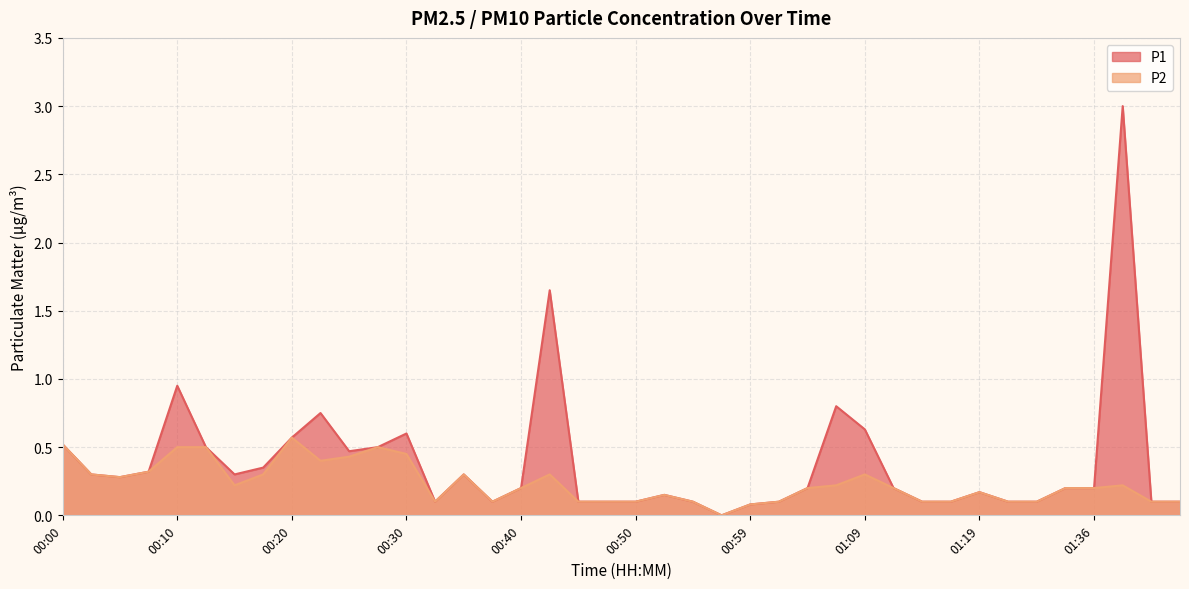

Which series has the largest range (max minus min)?

P1